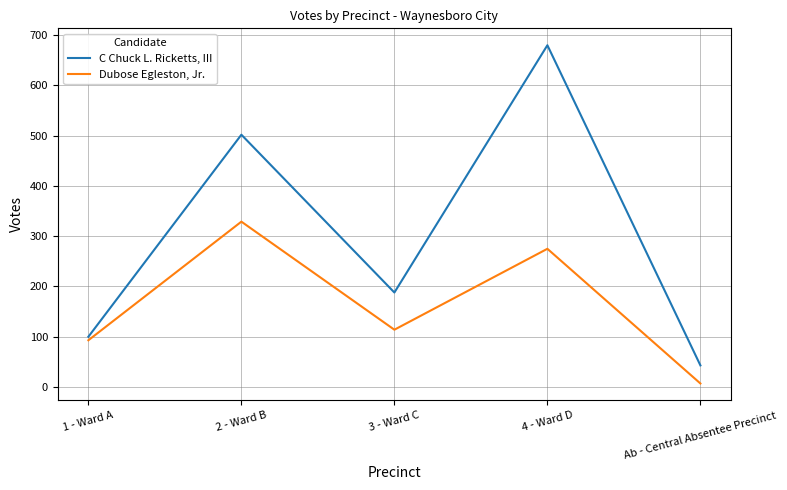

True or false: Dubose Egleston, Jr. and C Chuck L. Ricketts, III cross at least once.

False